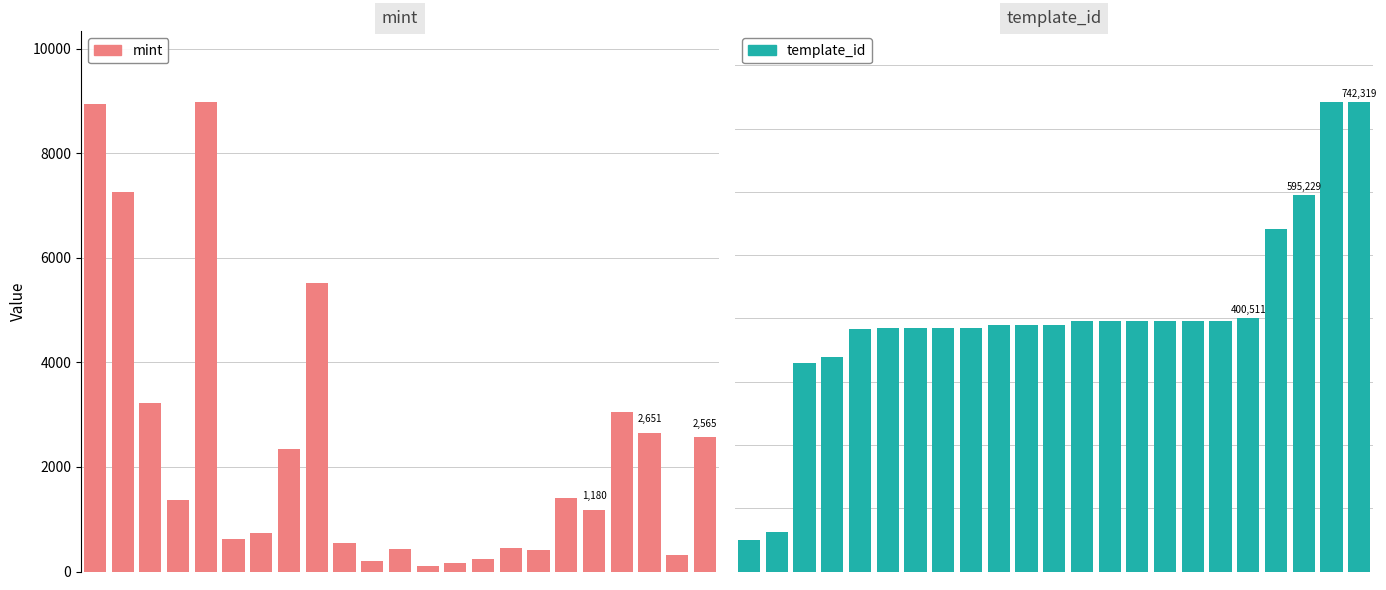

Which label corresponds to the largest value in the chart?

21